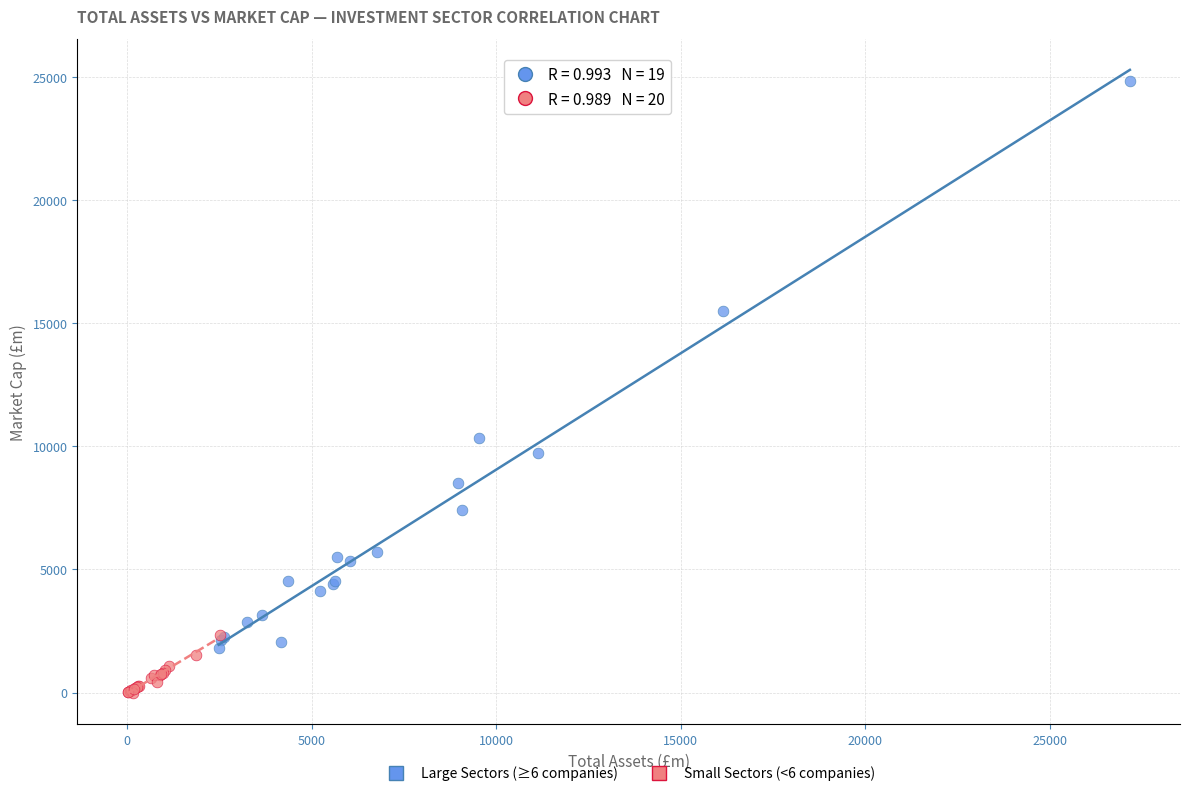

Which series reaches the minimum Y coordinate?

Small Sectors (<6 companies)